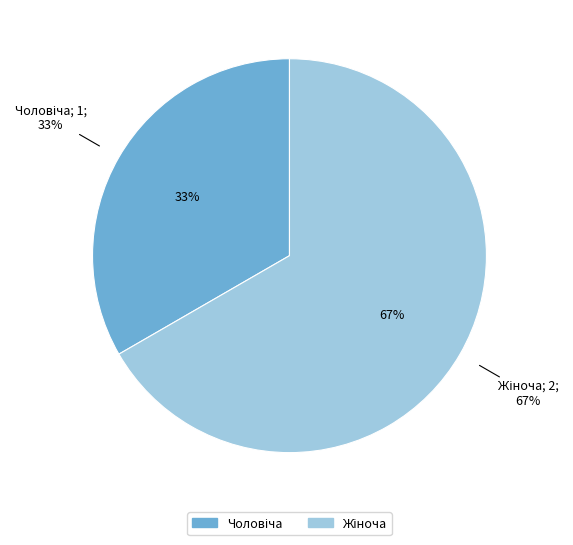

Rank the categories by value from highest to lowest.

Жіноча, Чоловіча